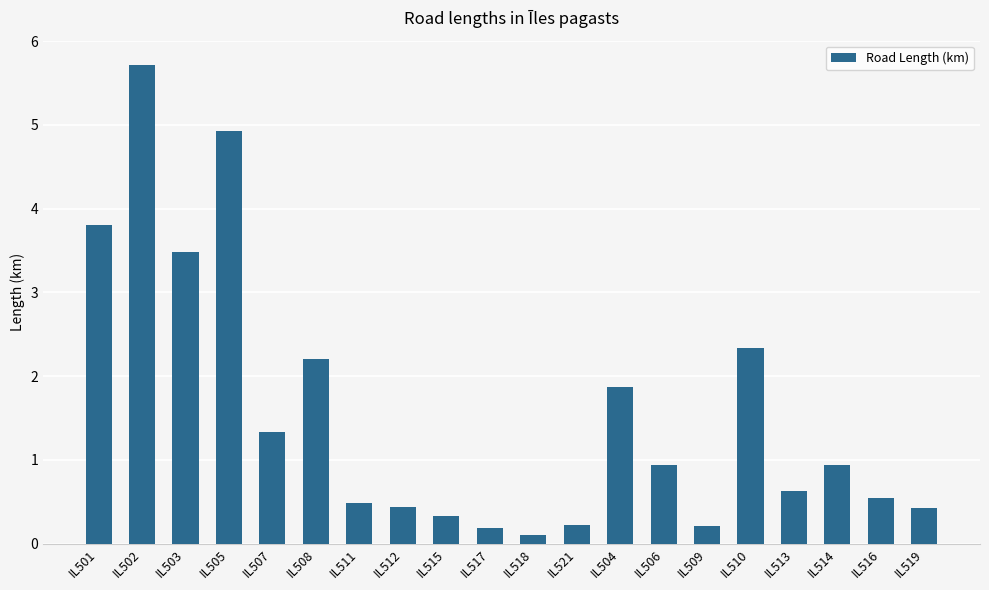

The chart shows a value of 3.5 at IL503. True or false?

True